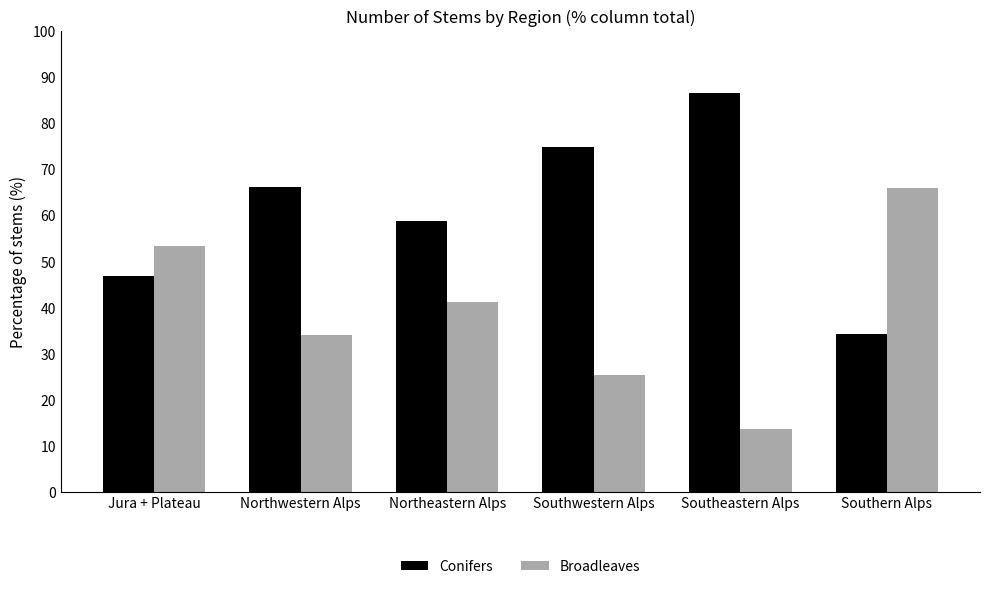

Is it true that Broadleaves equals 34.0 at Northwestern Alps?

True